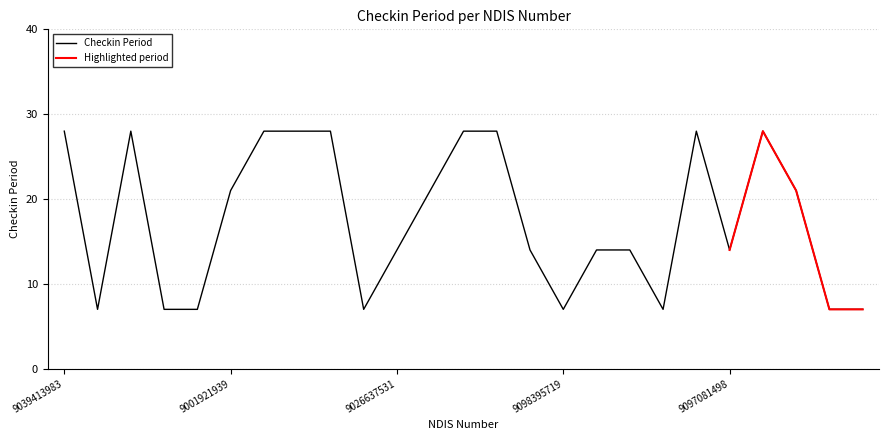

Is it true that the value at 9083271429 is 28?

True